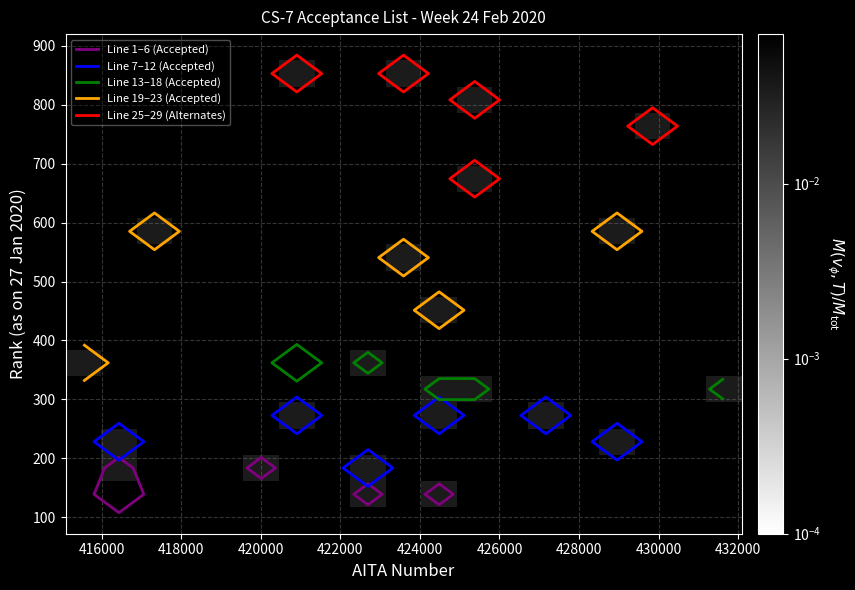

What is the greatest value displayed?

0.1